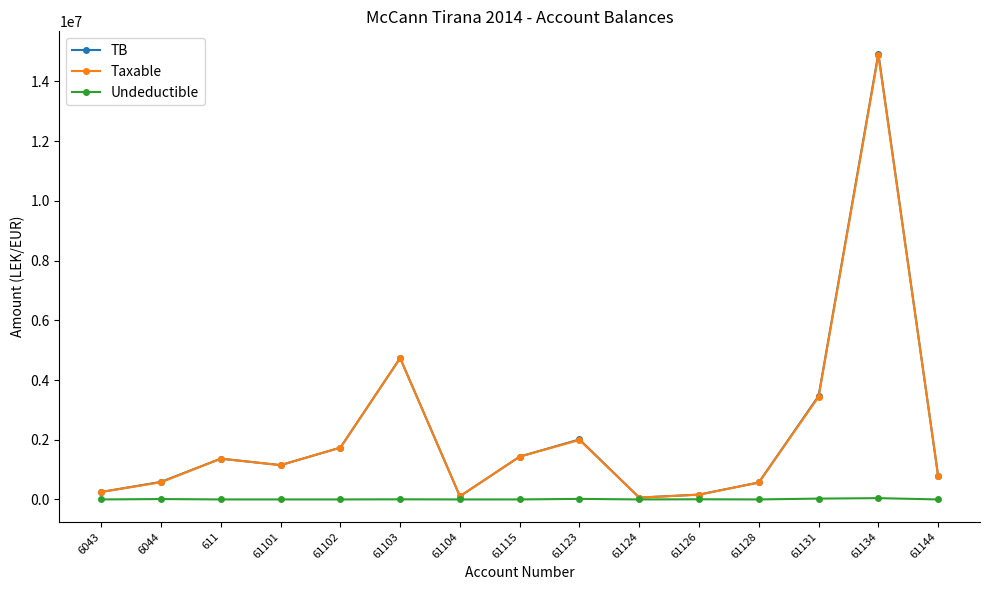

How many values in the Taxable series exceed 1149043?

8